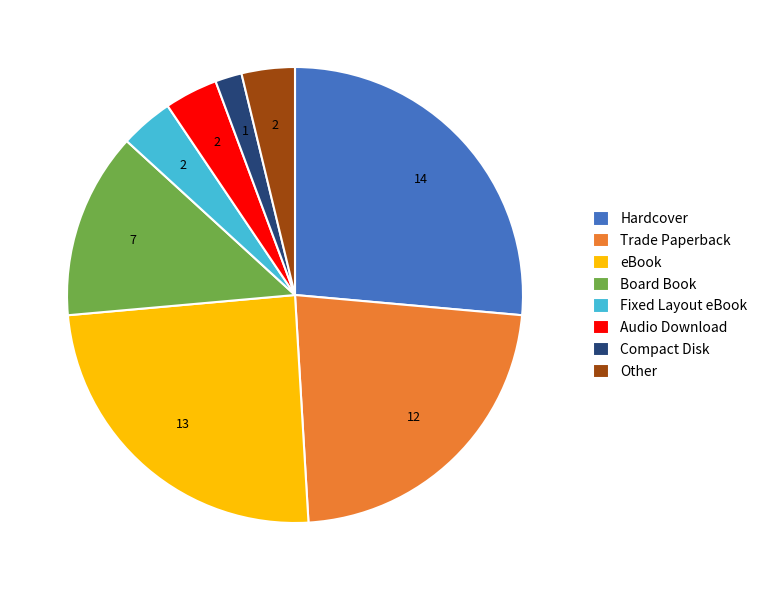

Approximately how many times larger is the value at eBook compared to Other?

6.5